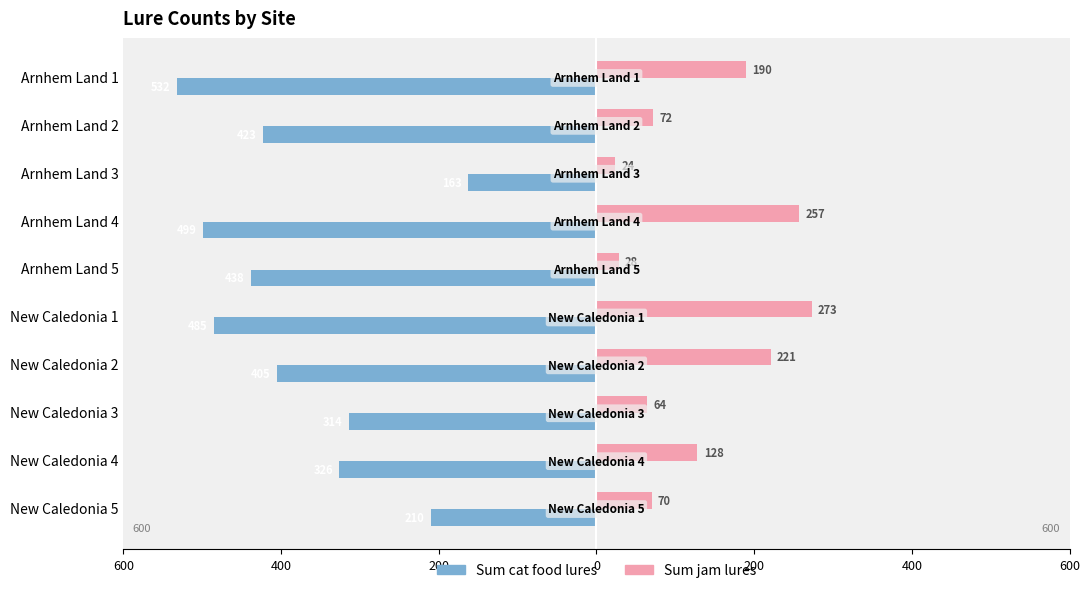

What is the difference between the maximum and minimum values in the Sum cat food lures series?

369